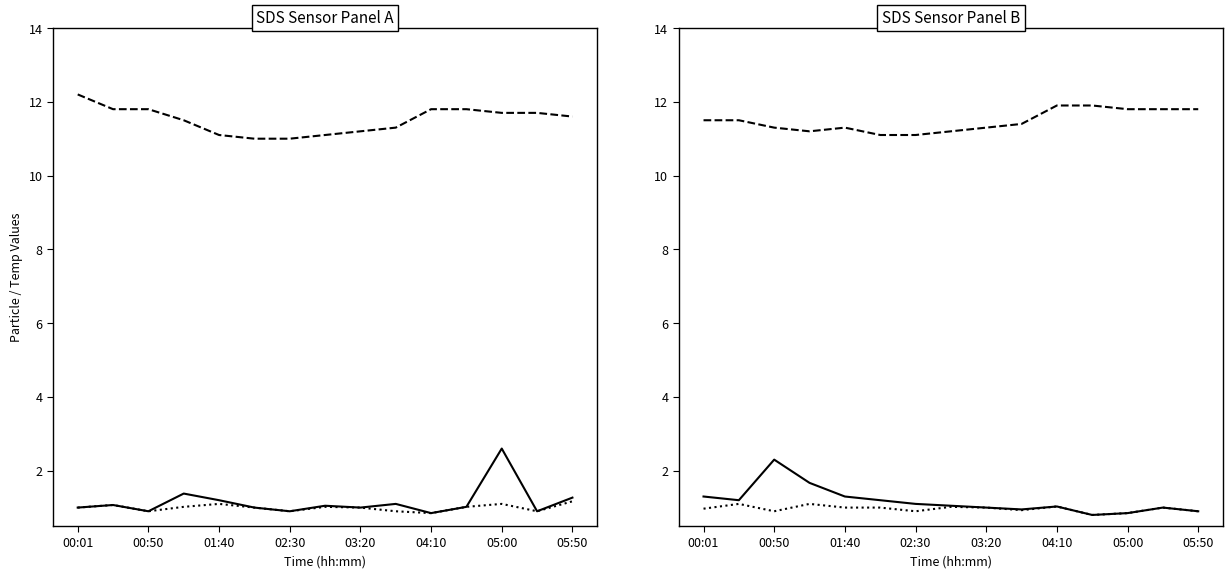

Between 04:10 and 10, which series saw the biggest shift?

Temp